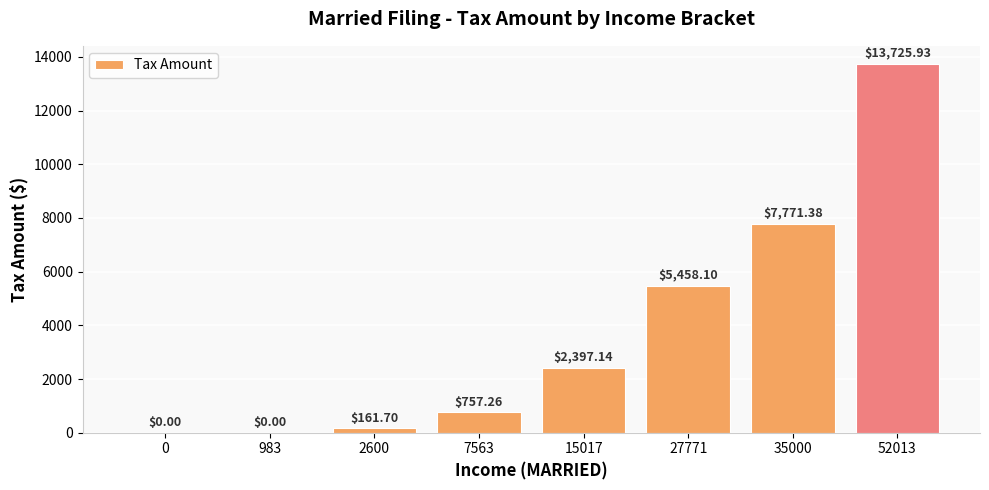

Between 52013 and 27771, which is larger?

52013